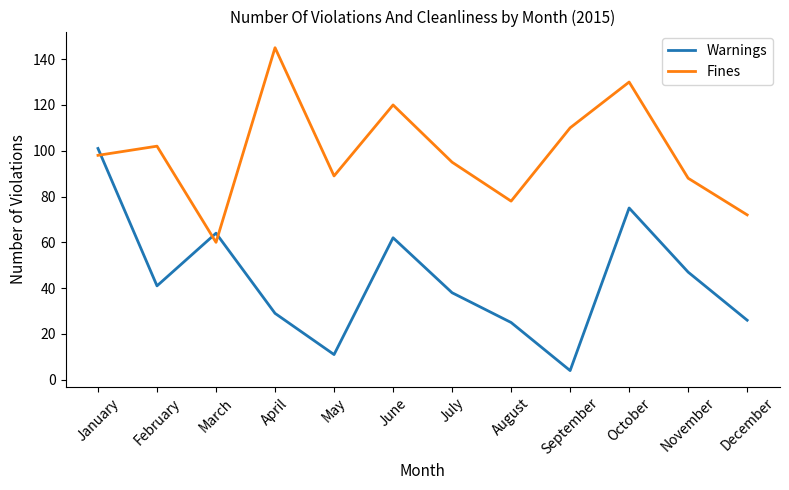

True or false: Fines has a value of 88 at November.

True